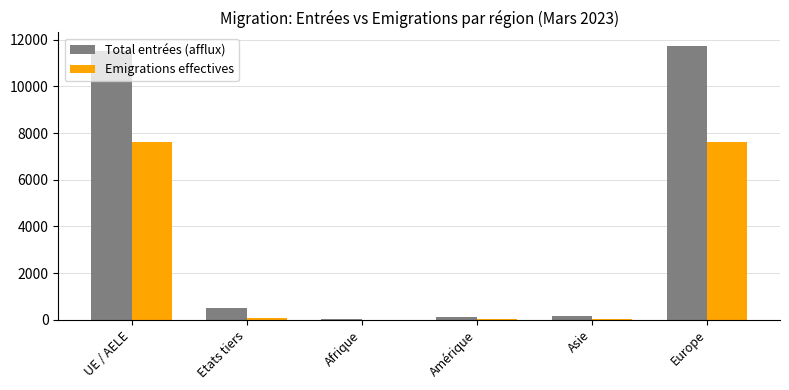

At which category is the sum across all series the highest?

Europe